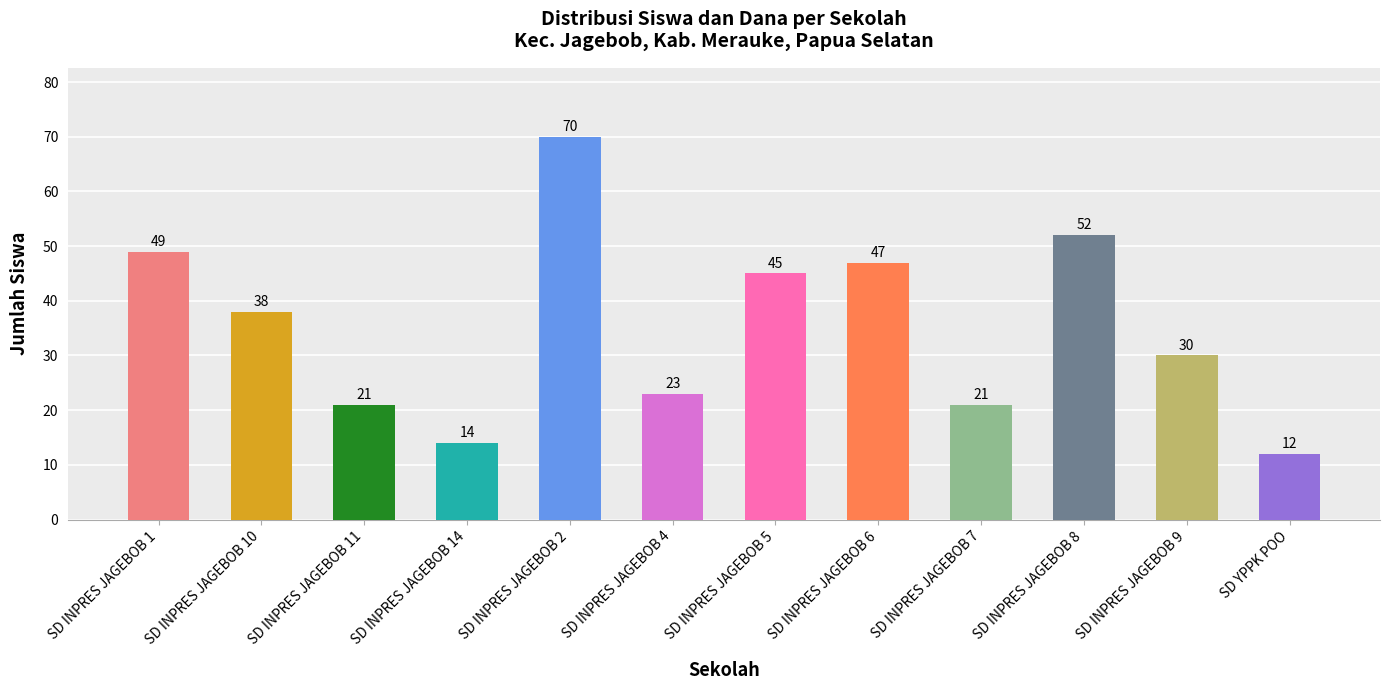

What is the ratio of the value at SD INPRES JAGEBOB 5 to the value at SD INPRES JAGEBOB 10?

1.2